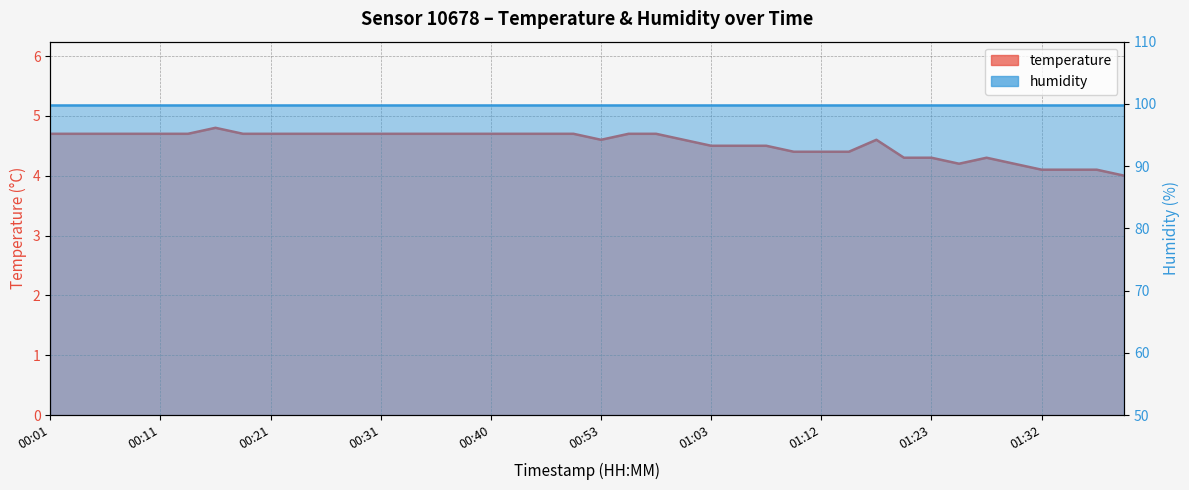

List the labels in order of value, smallest first.

01:40, 01:32, 01:35, 01:37, 01:25, 01:30, 01:20, 01:23, 01:27, 01:10, 01:12, 01:15, 01:03, 01:05, 01:08, 00:53, 01:00, 01:18, 00:01, 00:03, 00:06, 00:08, 00:11, 00:13, 00:18, 00:21, 00:23, 00:26, 00:28, 00:31, 00:33, 00:35, 00:38, 00:40, 00:43, 00:48, 00:50, 00:55, 00:58, 00:16